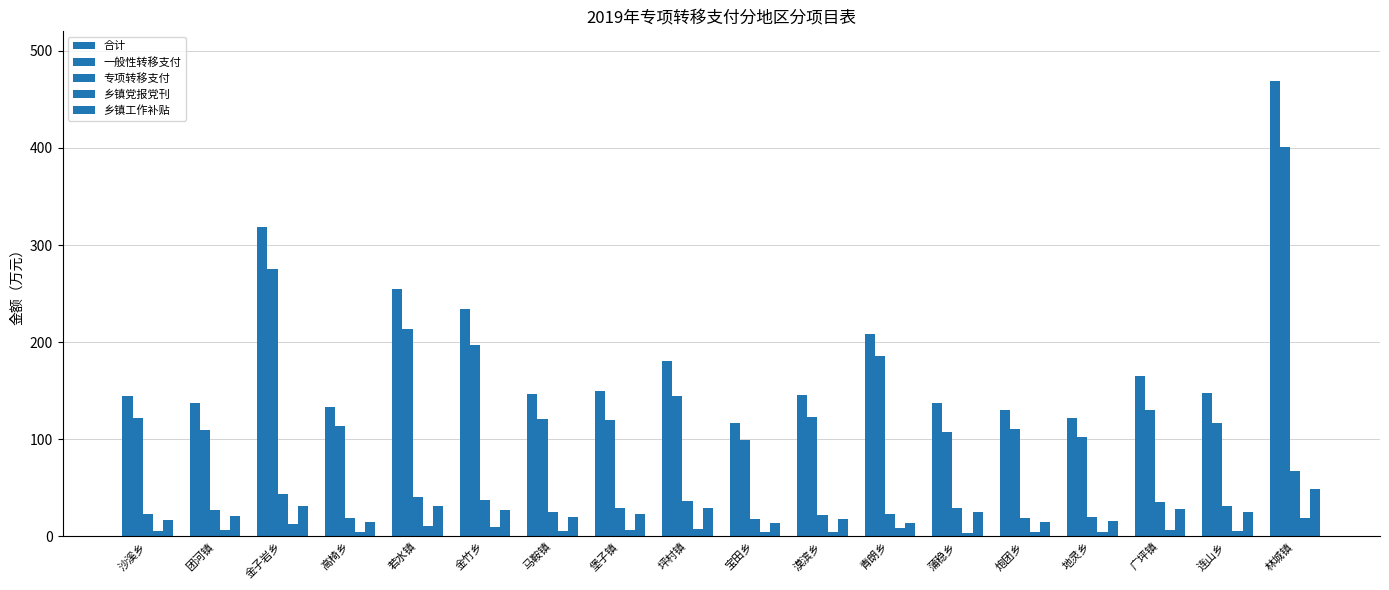

Which series has the largest range (max minus min)?

合计